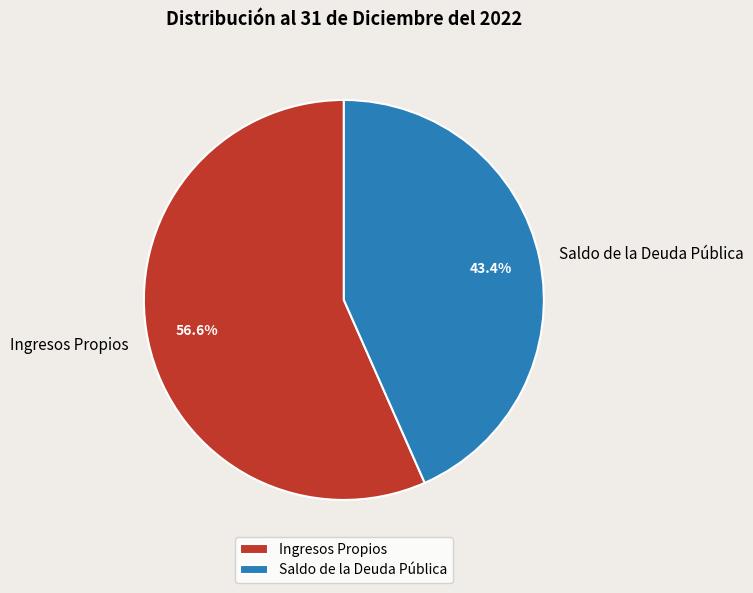

The Saldo de la Deuda Pública slice represents 43% of the pie. True or false?

True